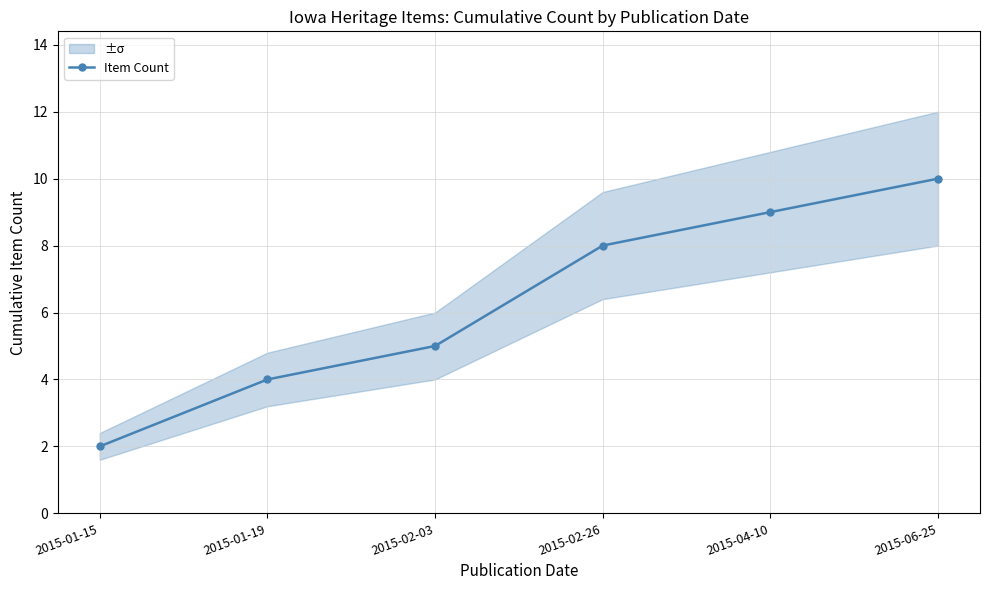

True or false: the data shows 9 at 2015-04-10.

True